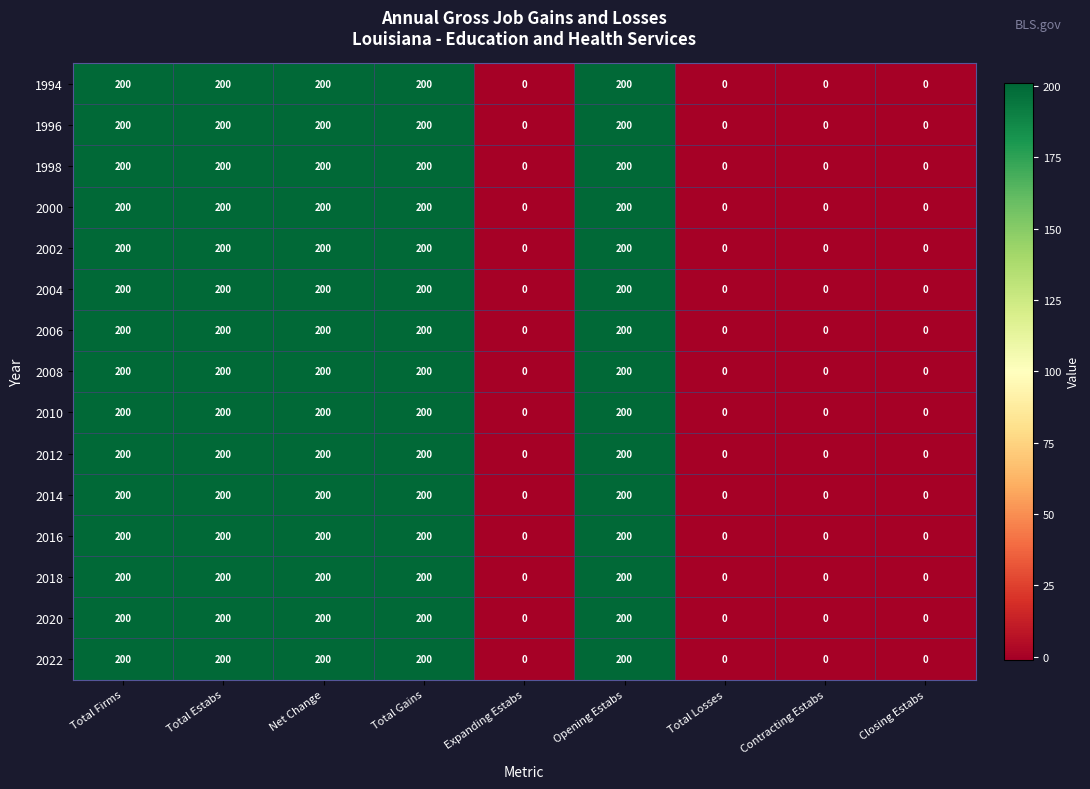

What is the difference between the maximum and minimum values in the 2004 series?

200